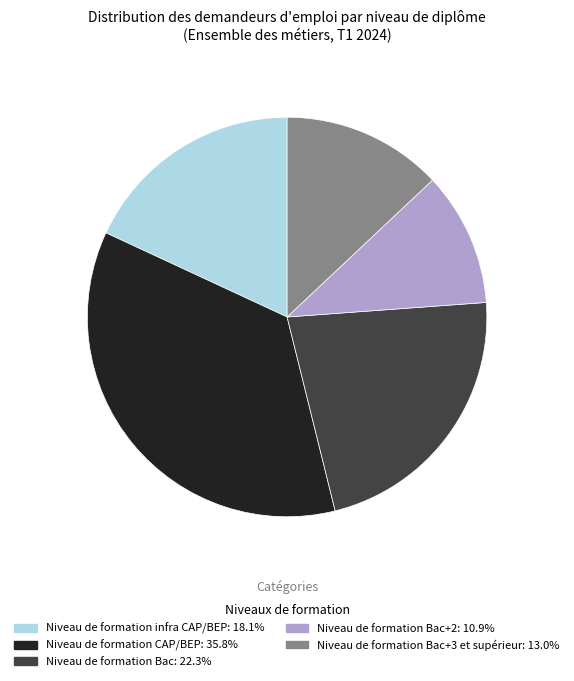

Is there any slice that represents more than half of the pie?

No